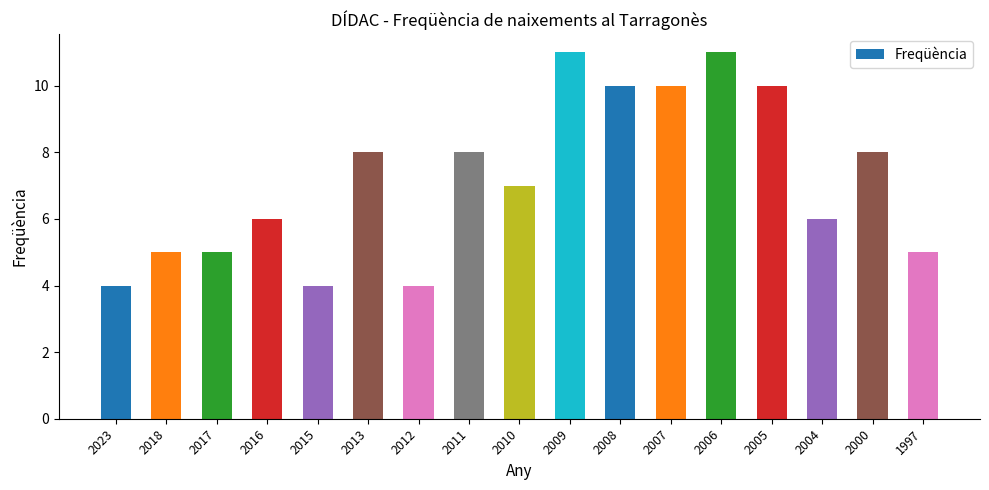

What is the value of the 11th bar from the left?

10